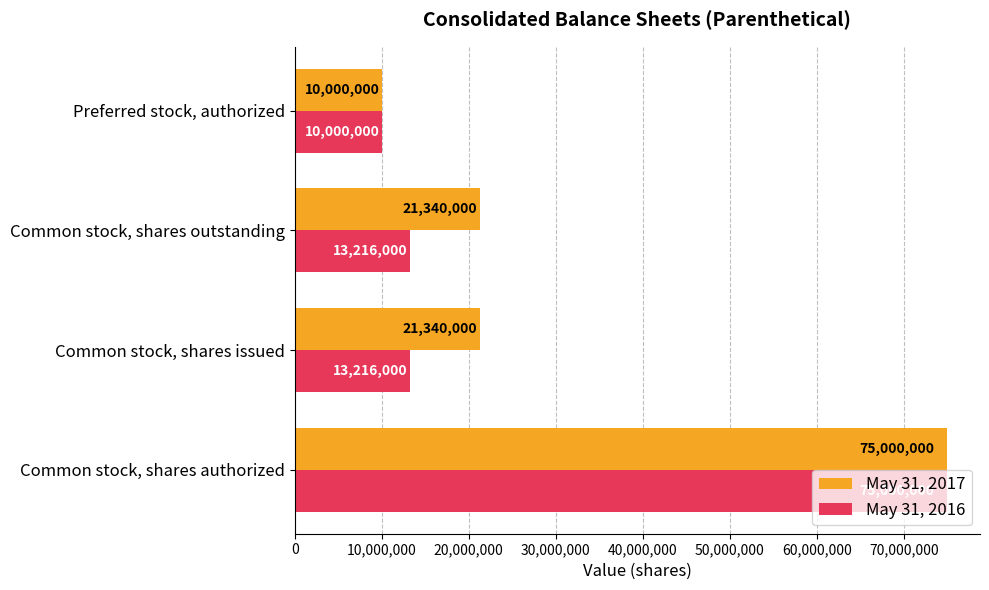

Rank the series at Common stock, shares outstanding from highest to lowest value.

May 31, 2017, May 31, 2016